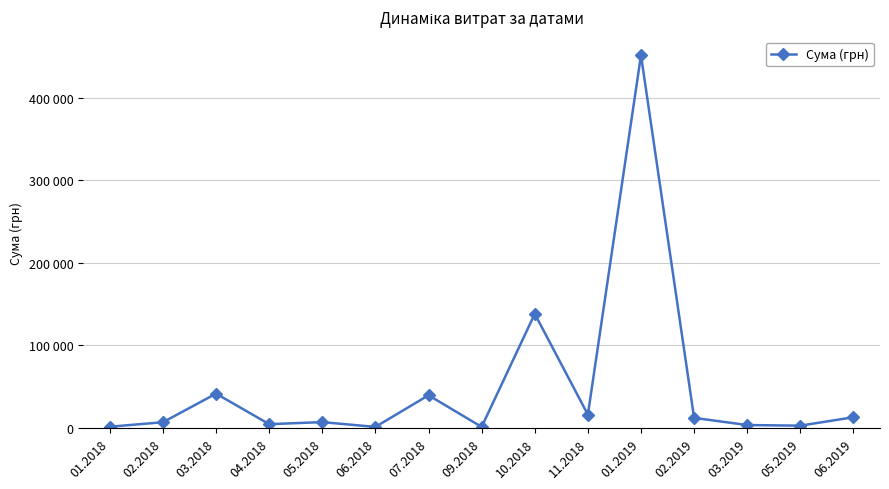

Is this an area chart (filled region under the line)?

No